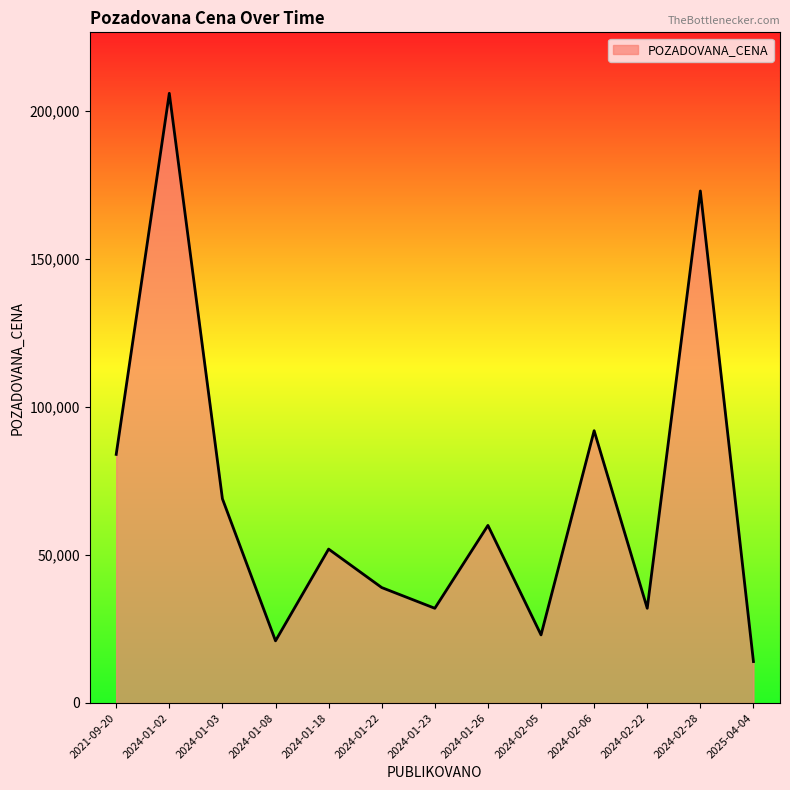

What is the sum of all values?

897000